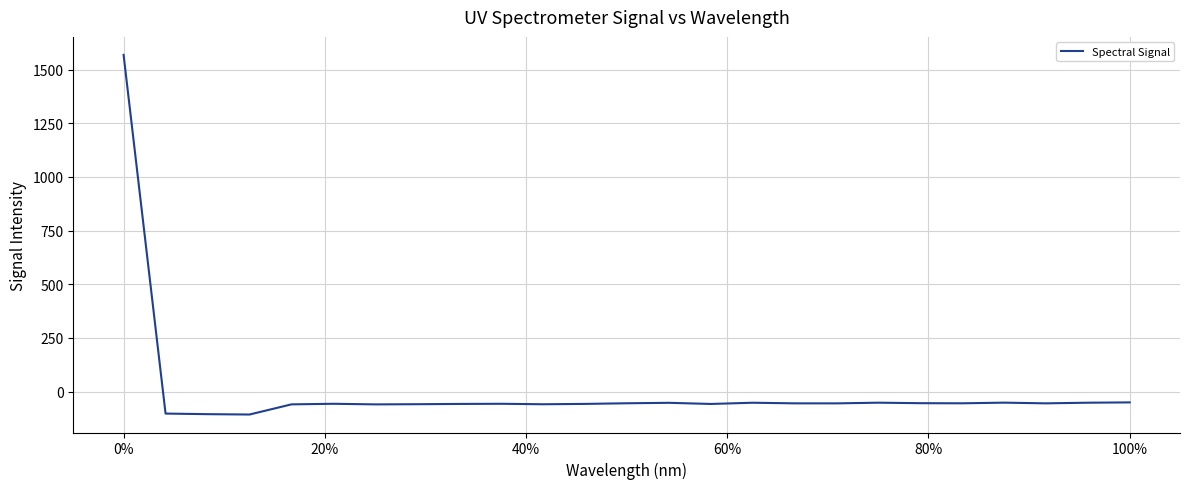

What is the difference between the maximum and minimum values?

1674.6